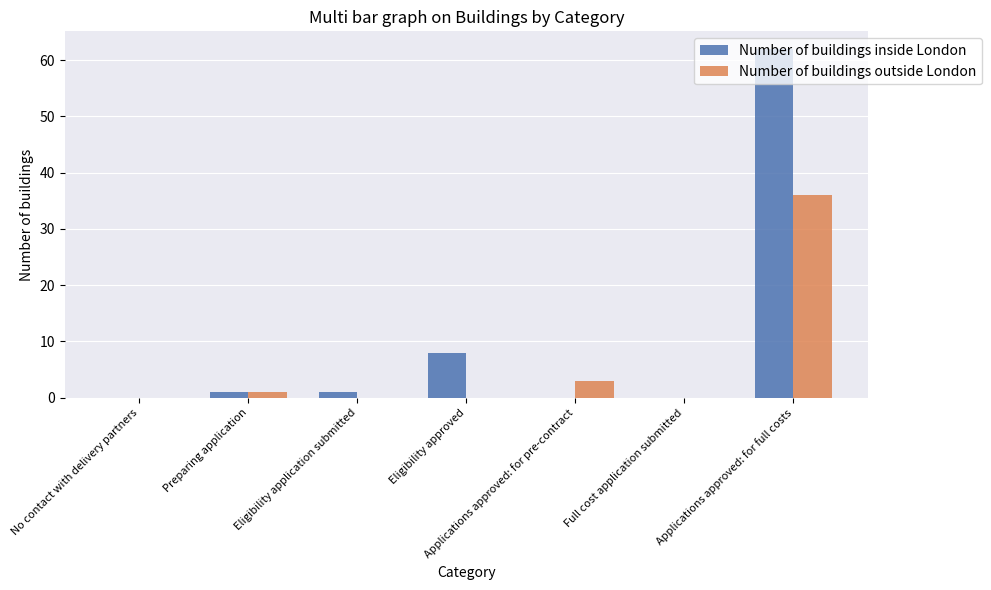

Count the number of data series in this chart.

2